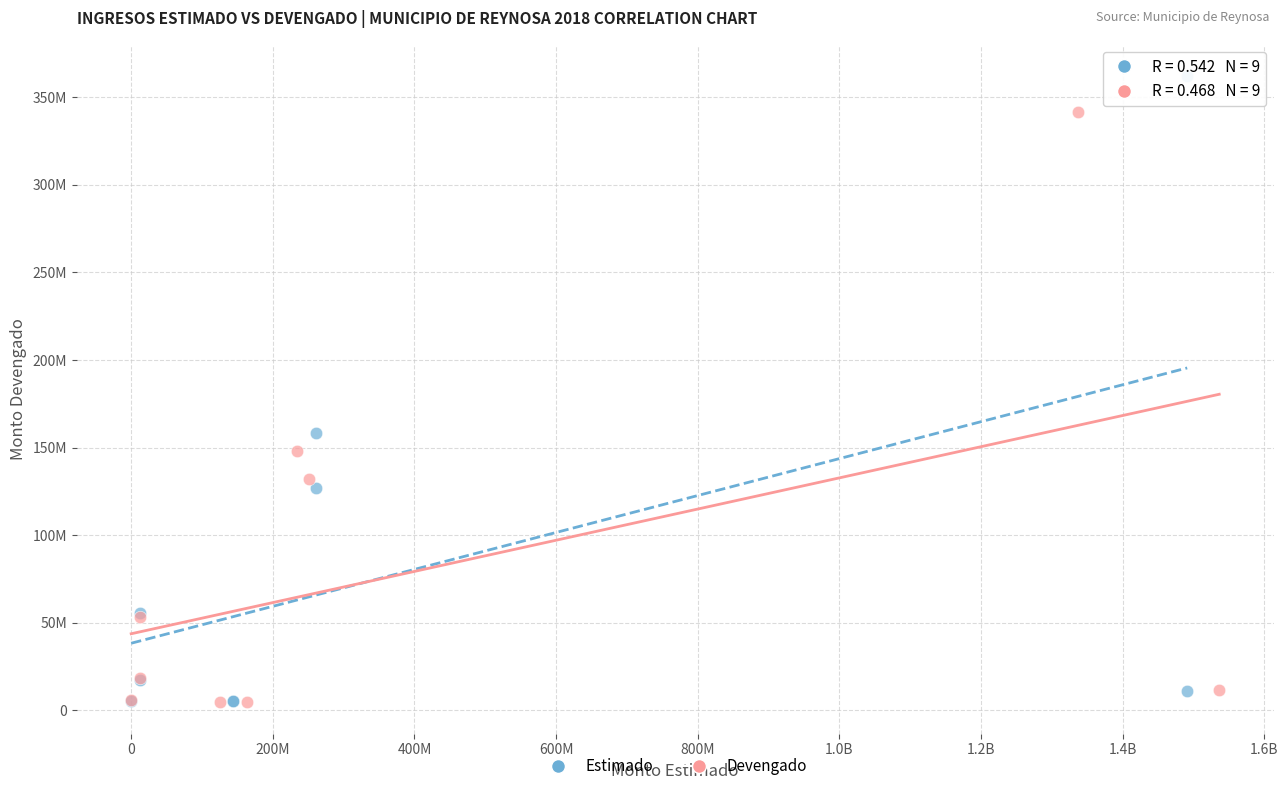

What are all the series names shown in the legend?

Estimado, Devengado